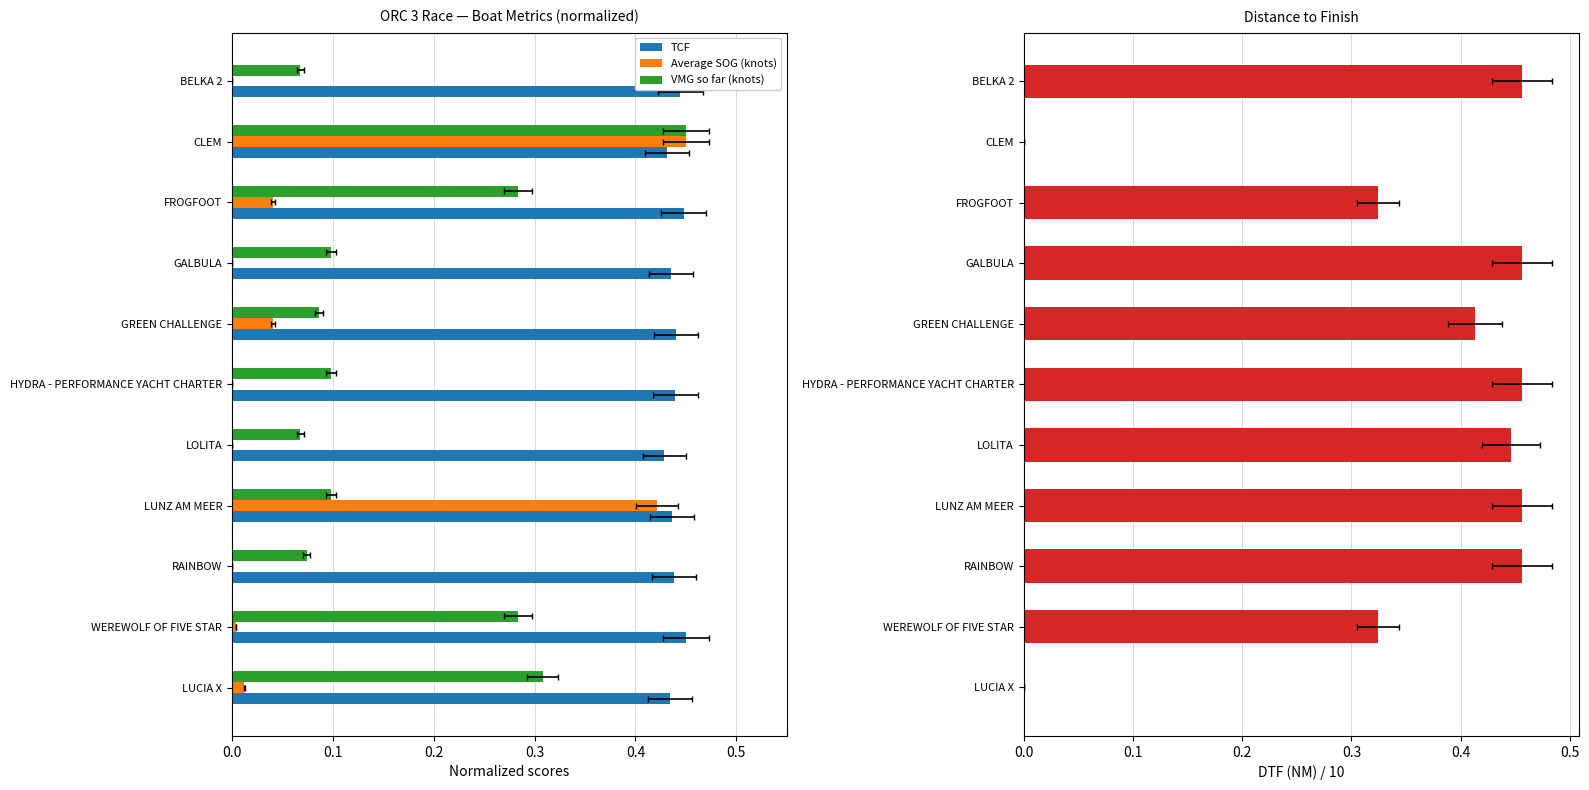

How many data points does each series have?

11